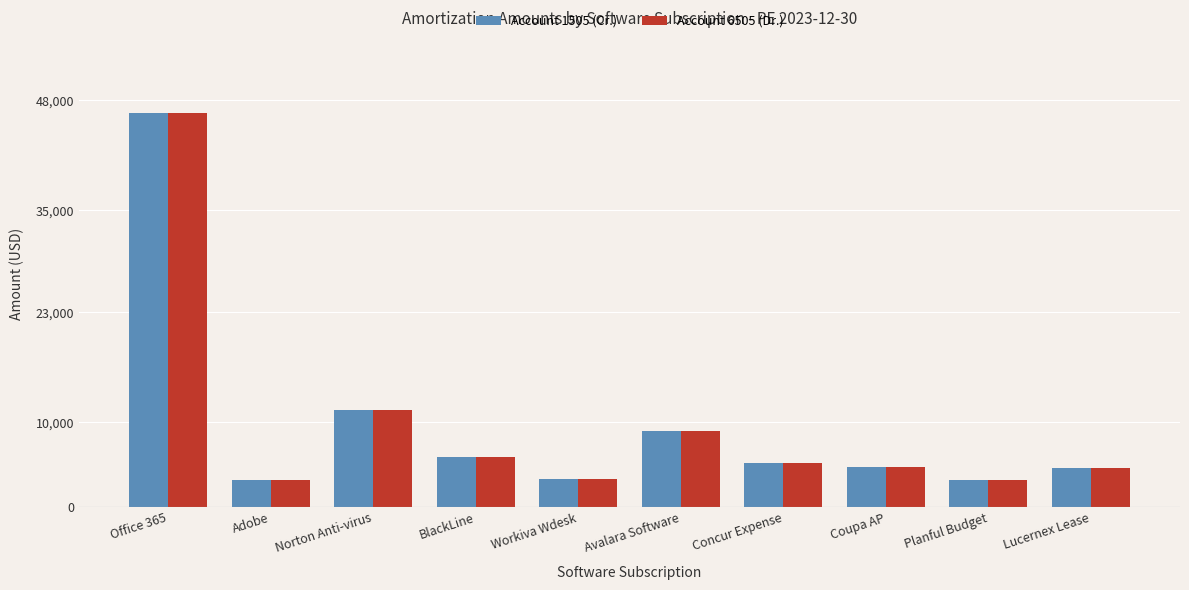

What is the total value across all series at Avalara Software?

17779.3